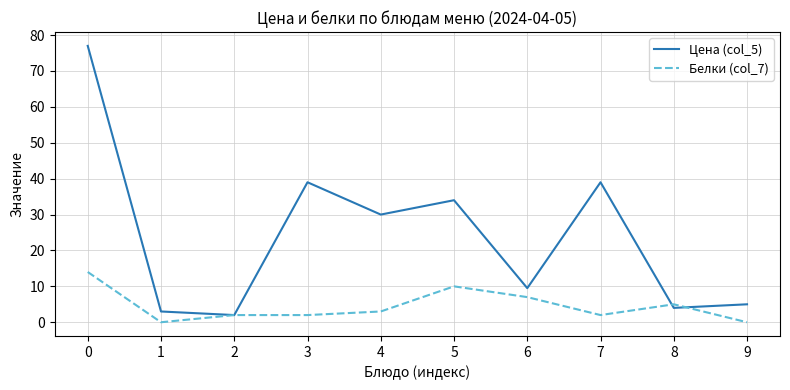

True or false: Цена (col_5) has a value of 2.2 at 9.

False